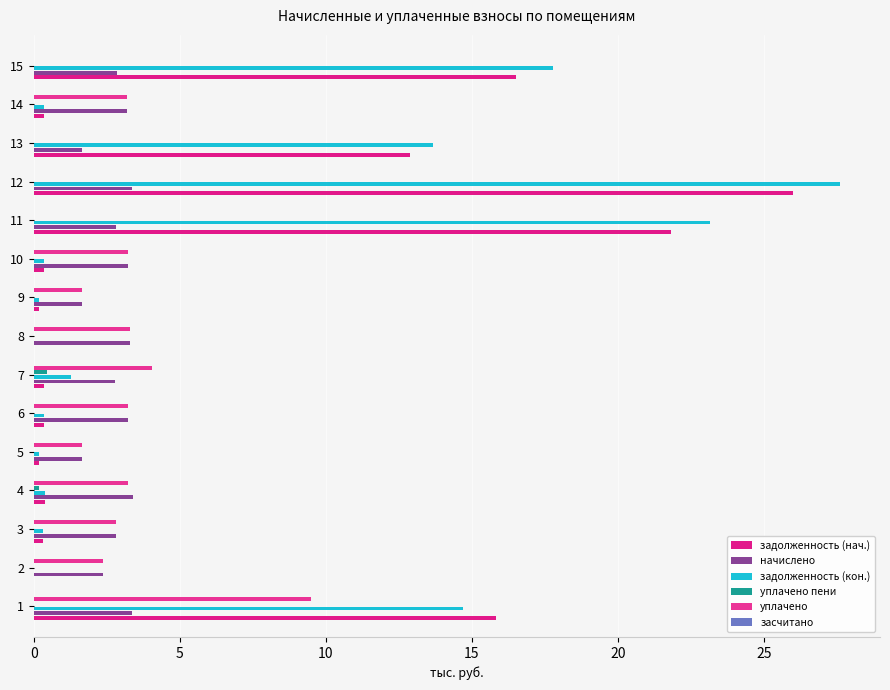

At how many categories does at least one series exceed 18?

2